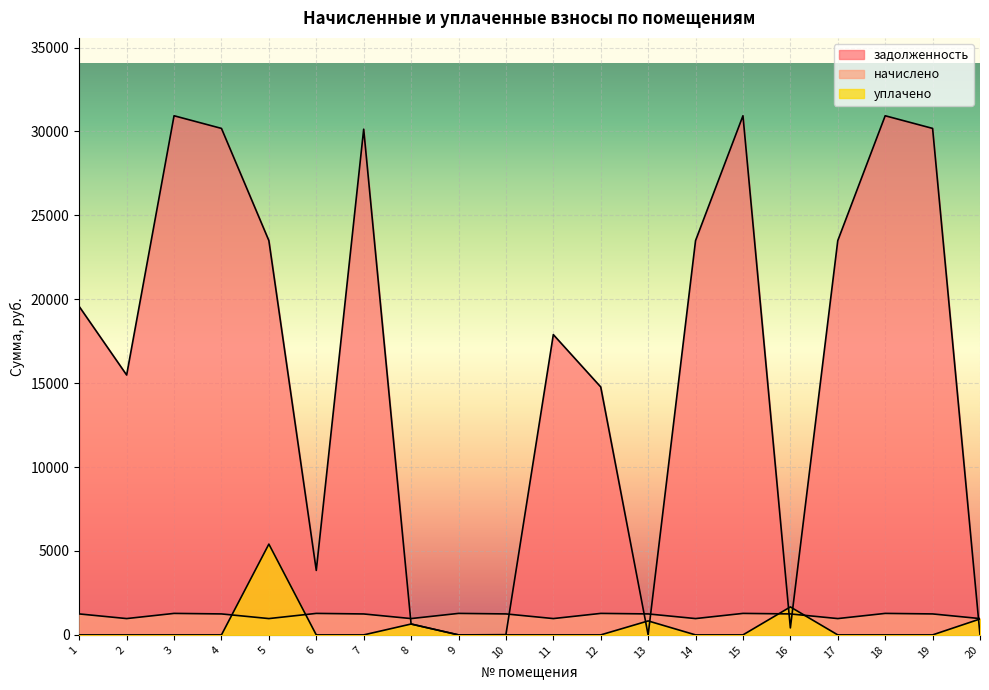

What is the maximum value shown in the chart?

30936.8